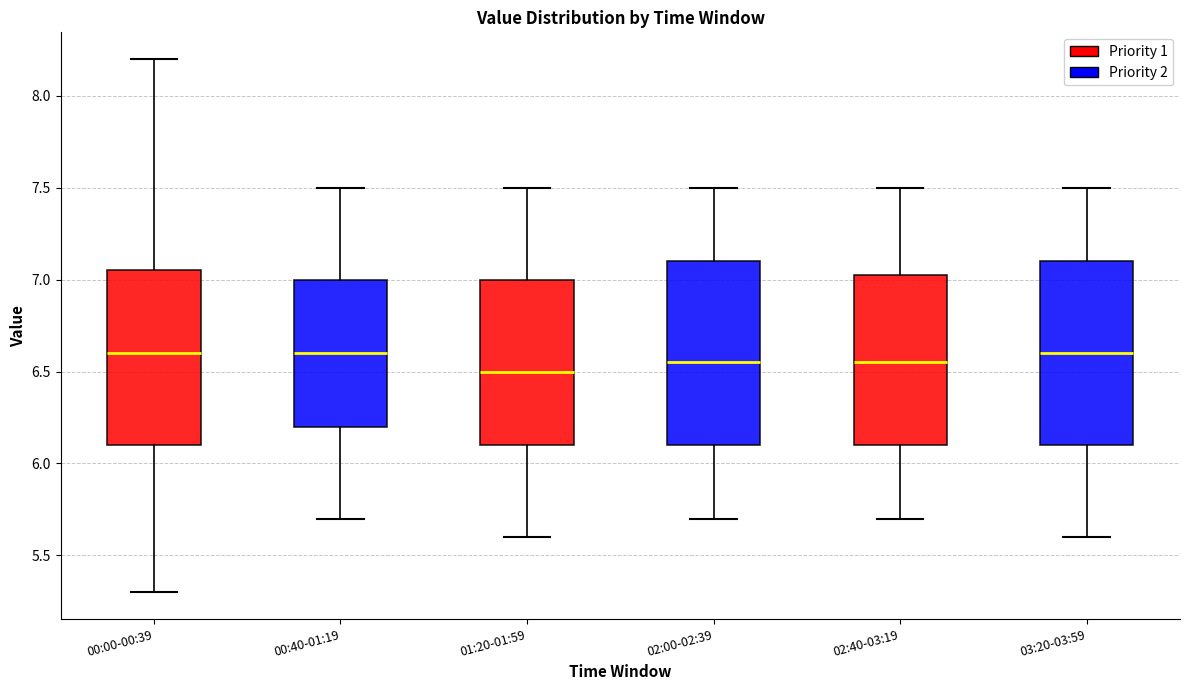

Where is the upper edge of the box for 00:00-00:39 on the y-axis? The values are not printed on the chart, so give them approximately, as read against the axis.

7.05